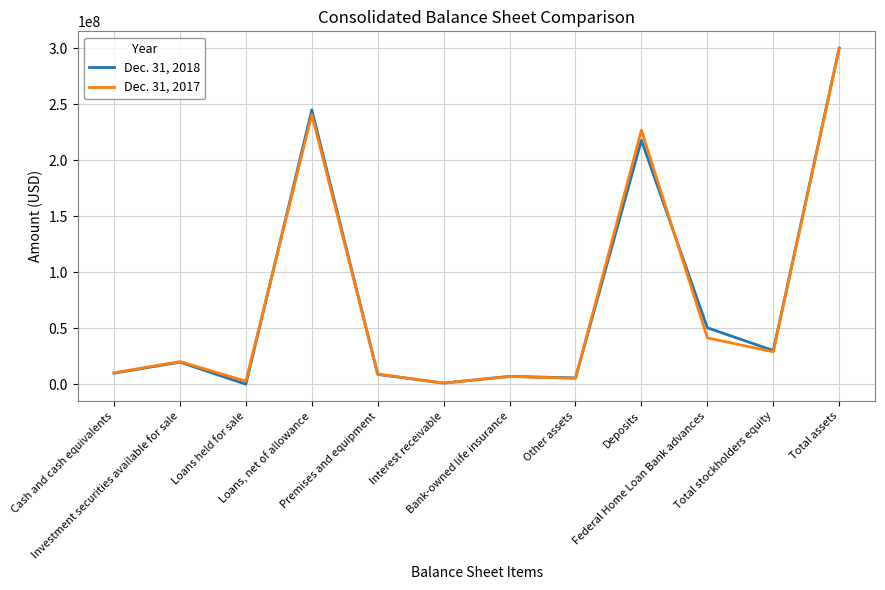

Where is Dec. 31, 2017 nearest to the value 150258694?

Deposits